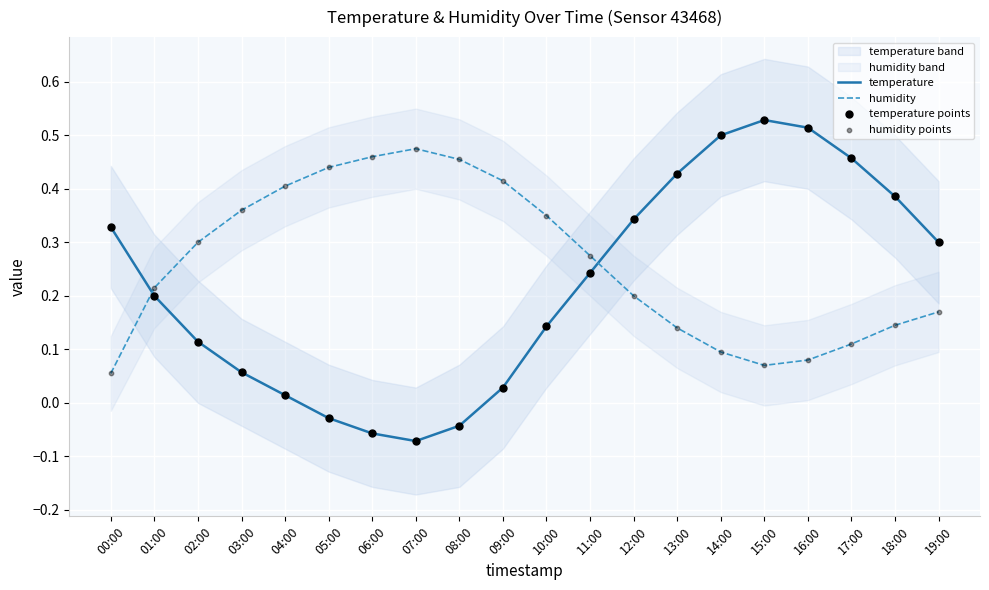

Is the value of temperature at 03:00 greater than the value of temperature points at 08:00?

Yes